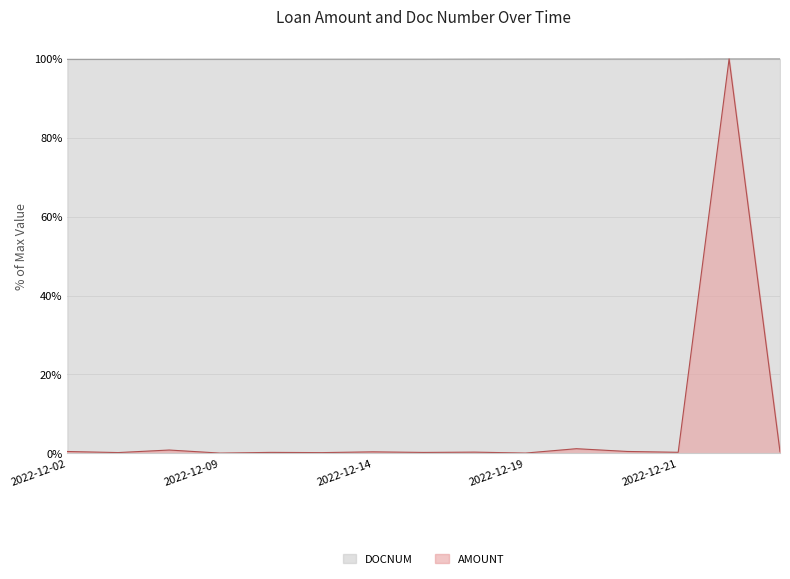

Does the chart have visible grid lines?

Yes